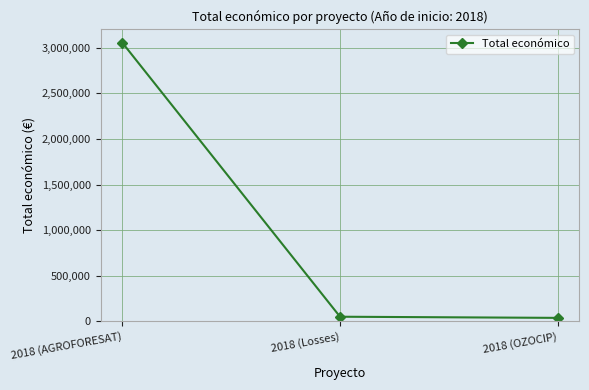

Is it true that the value at 2018 (AGROFORESAT) is 4522584?

False